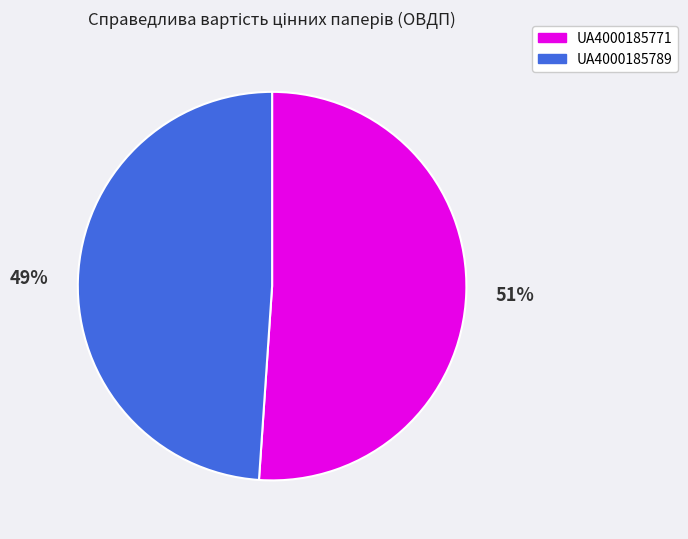

To the nearest percent, what portion does UA4000185771 represent?

51%